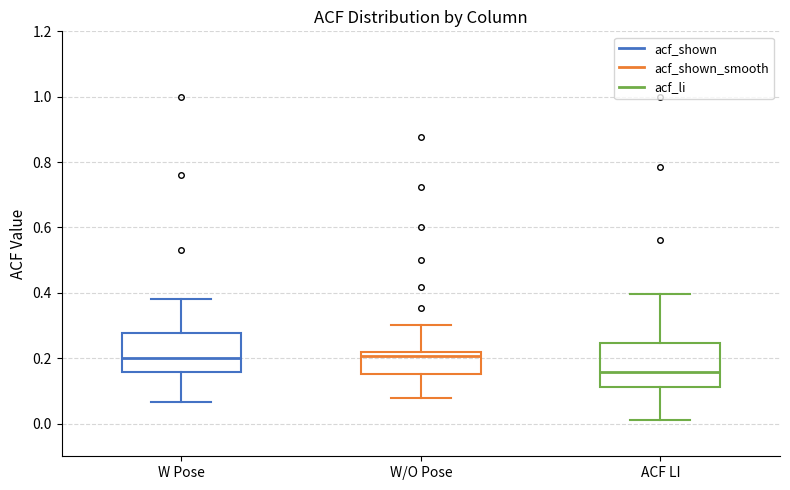

Reading left to right, read every box against the y-axis: the position of its median line, the range the box covers, and the ends of its whiskers. The values are not printed on the chart, so give them approximately, as read against the axis.

W Pose: median 0.20, box 0.16 to 0.28, whiskers 0.06 to 0.38
W/O Pose: median 0.20, box 0.16 to 0.22, whiskers 0.08 to 0.30
ACF LI: median 0.16, box 0.12 to 0.24, whiskers 0.02 to 0.40